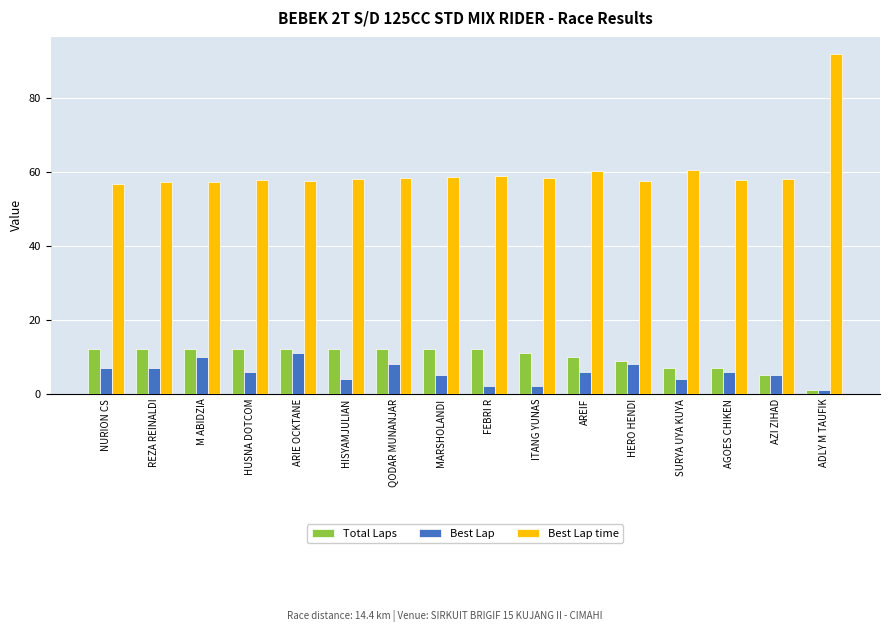

How many groups of bars are there?

16